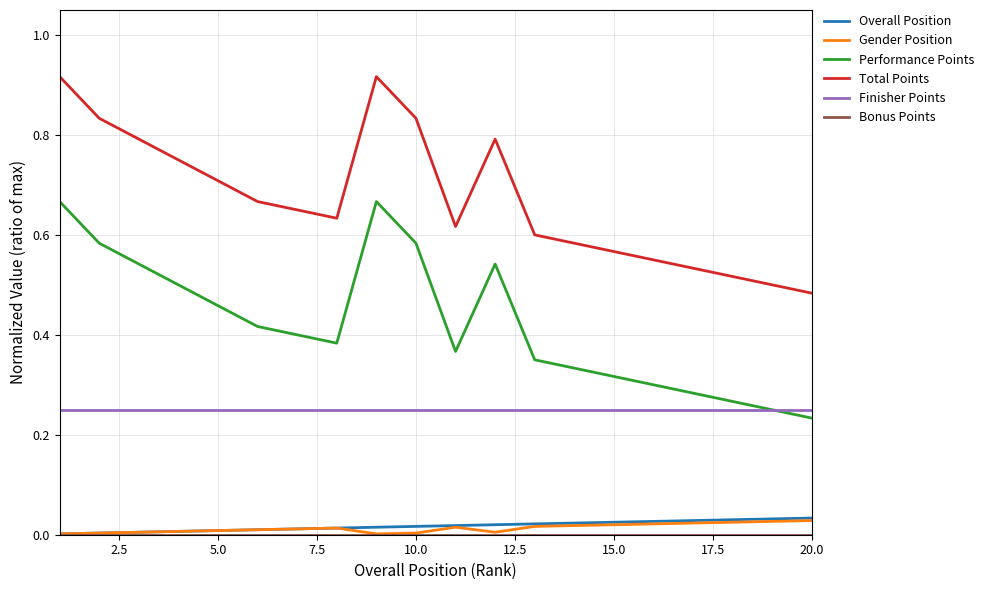

True or false: Finisher Points and Gender Position cross at least once.

False